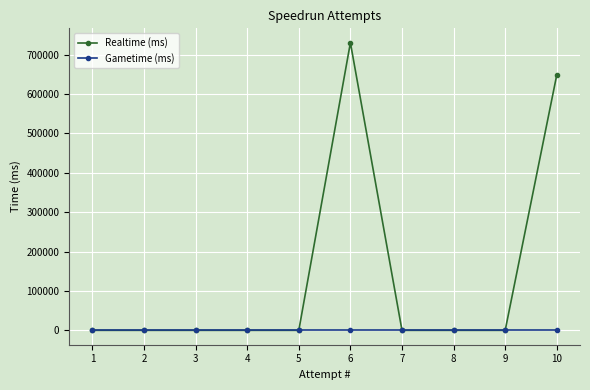

Which series has the largest total across all categories?

Realtime (ms)